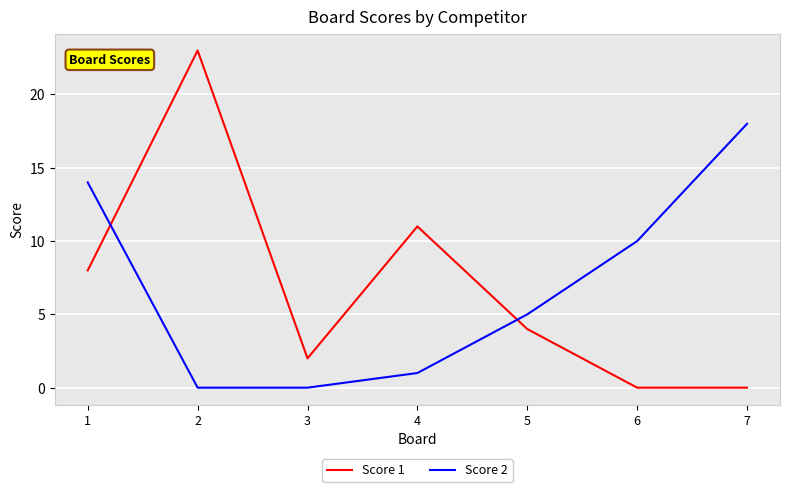

Rank the series by their maximum value, from highest to lowest.

Score 1, Score 2